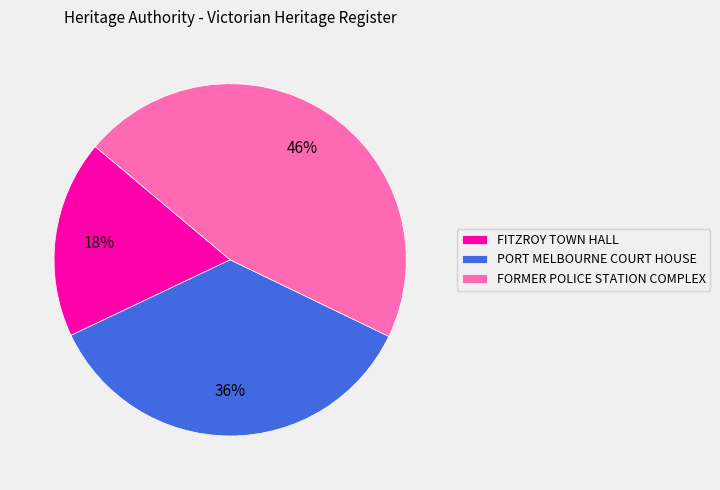

Does any single category account for the majority?

No